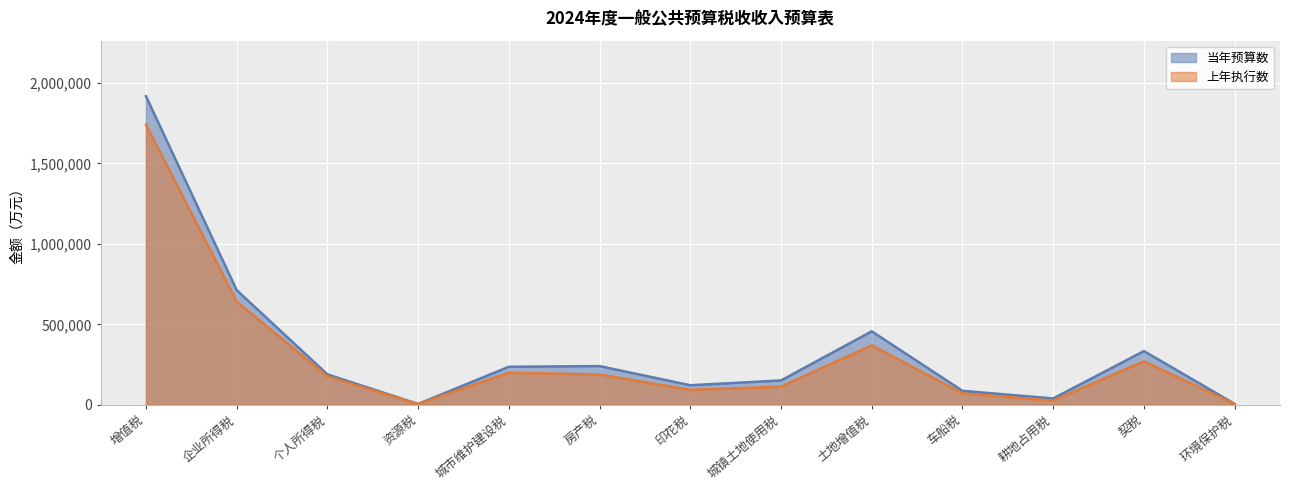

How many data points in 上年执行数 are less than 176189?

6